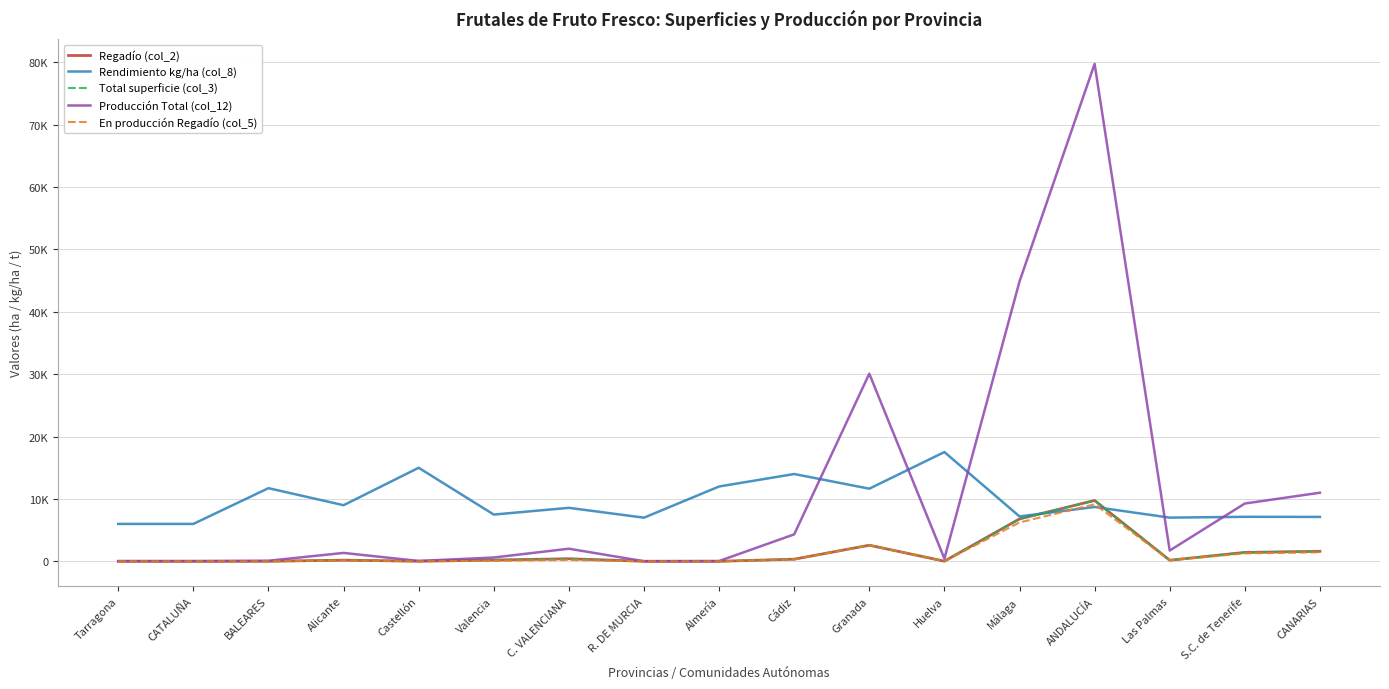

Is this an area chart (filled region under the line)?

No